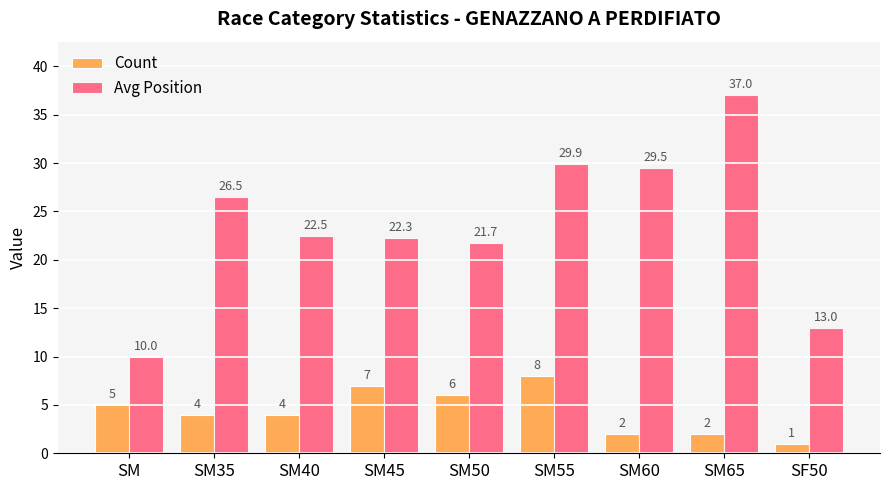

Which series changed the most between SM60 and SM65?

Avg Position